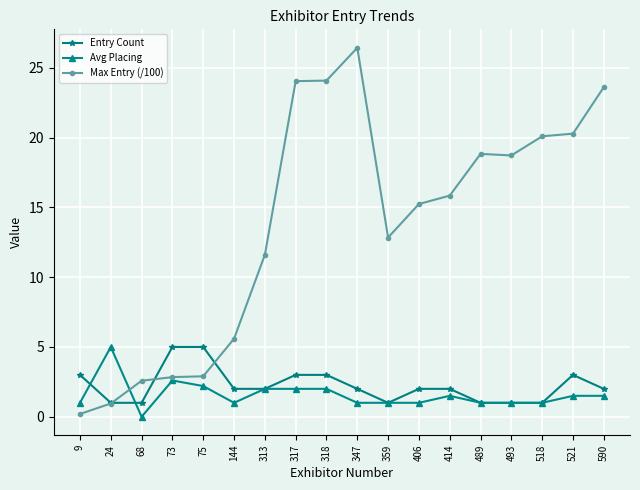

Where is the first local minimum for Avg Placing?

68